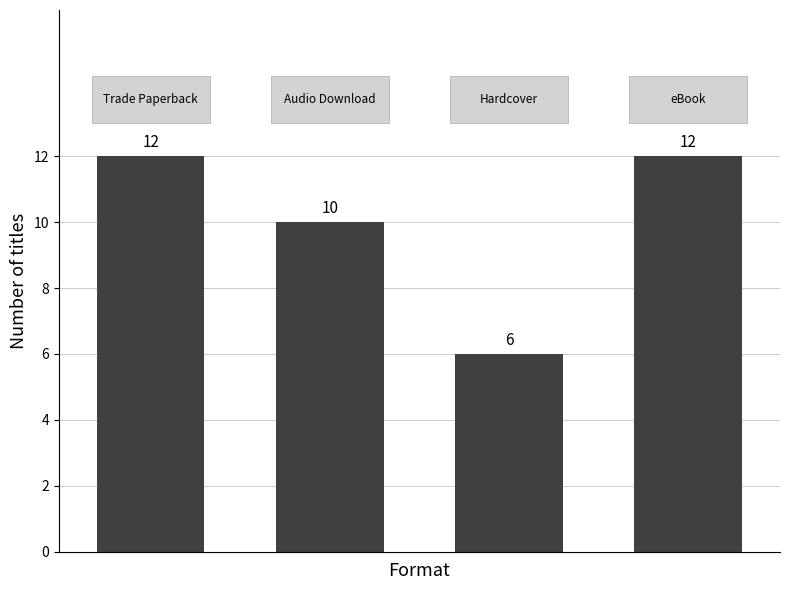

Reading left to right, transcribe all the data shown in this chart.

12	10	6	12